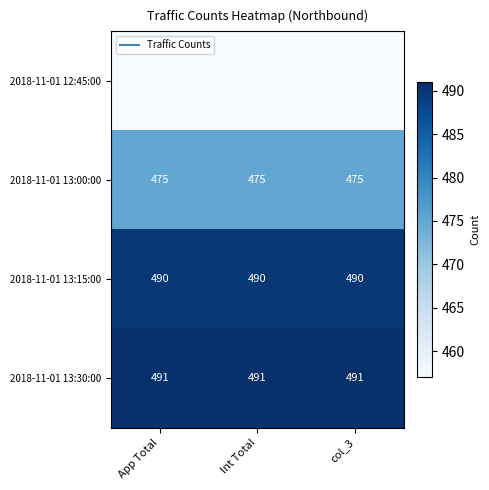

What is the total value across all series at App Total?

1913